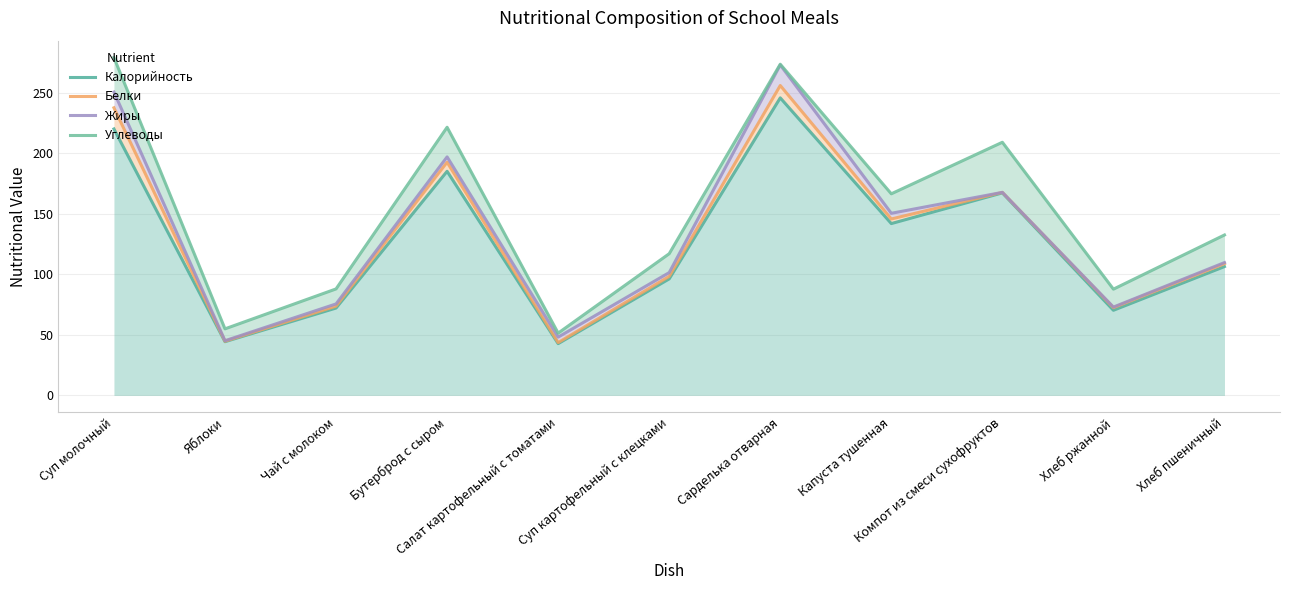

What position from the left is Яблоки?

2